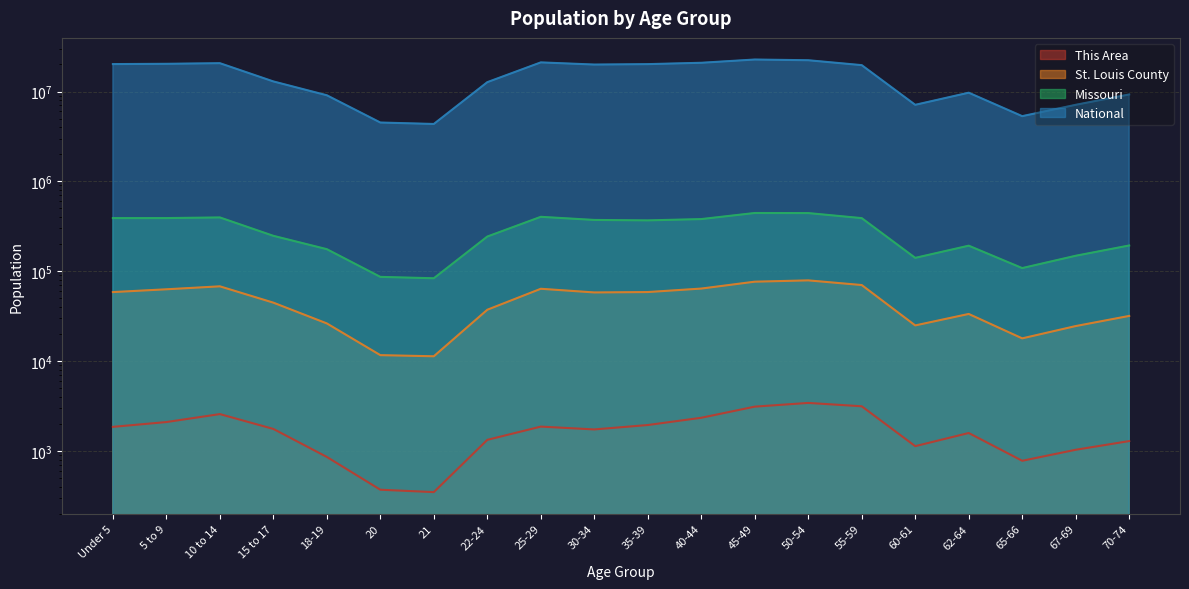

The National series shows 9278166 at 70-74. True or false?

True